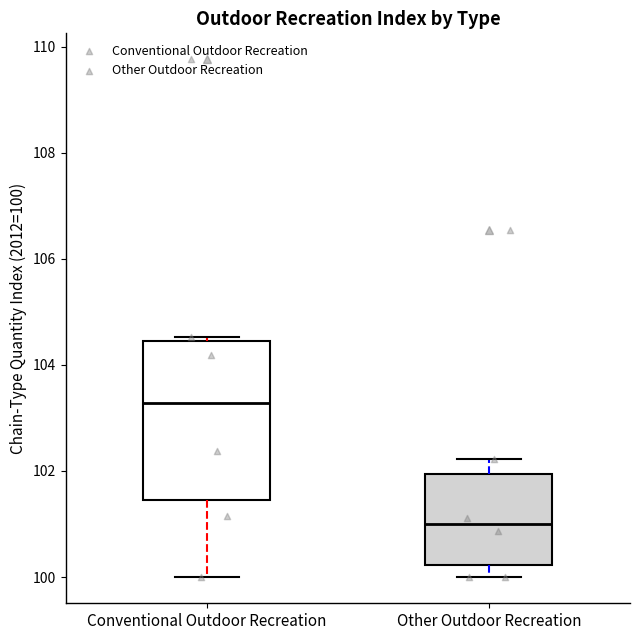

Reading left to right, transcribe this box plot: for each box, give where its median line is, the range the box spans, and where its two whiskers end, as read against the y-axis. The values are not printed on the chart, so give them approximately, as read against the axis.

Conventional Outdoor Recreation: median 103.2, box 101.4 to 104.4, whiskers 100.0 to 104.6
Other Outdoor Recreation: median 101.0, box 100.2 to 102.0, whiskers 100.0 to 102.2